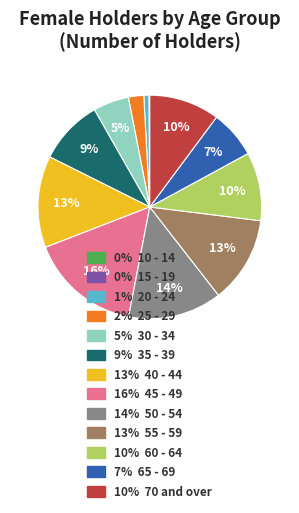

To the nearest percent, what is the average slice percentage?

8%